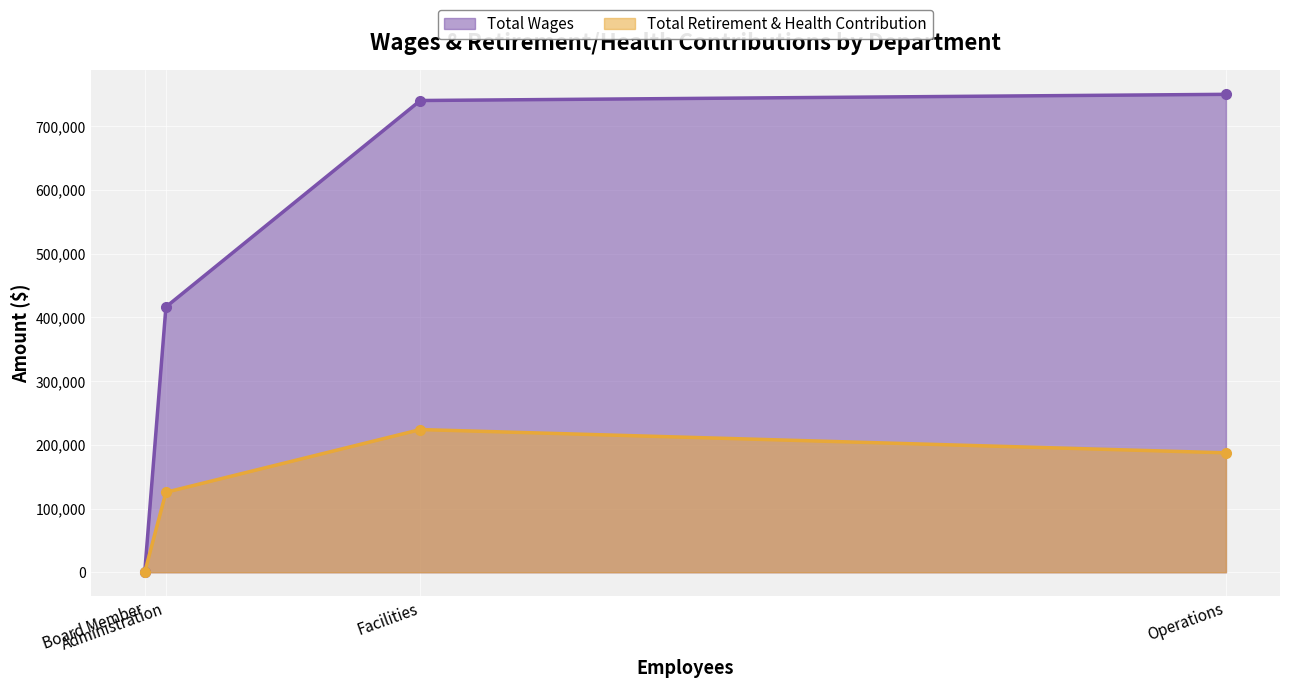

True or false: Total Wages and Total Retirement & Health Contribution intersect in this chart.

False